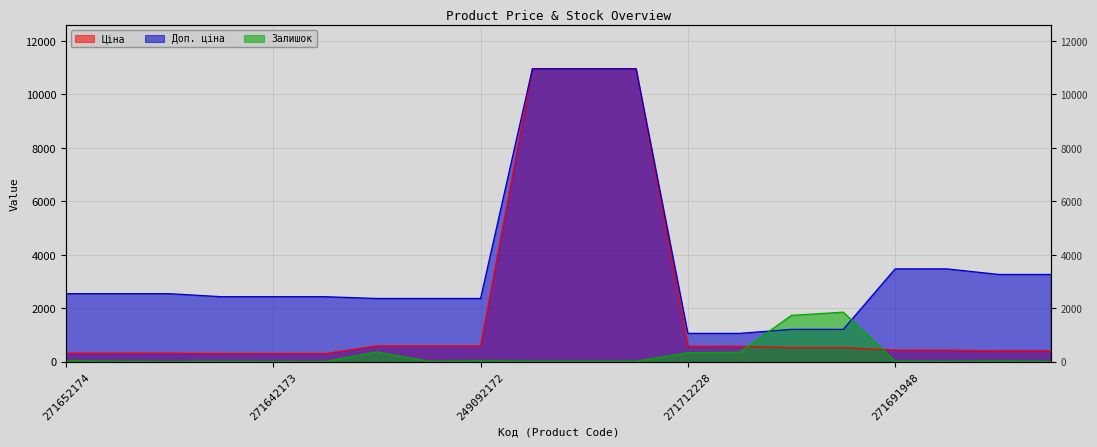

What is the lowest value of the Ціна series?

304.1